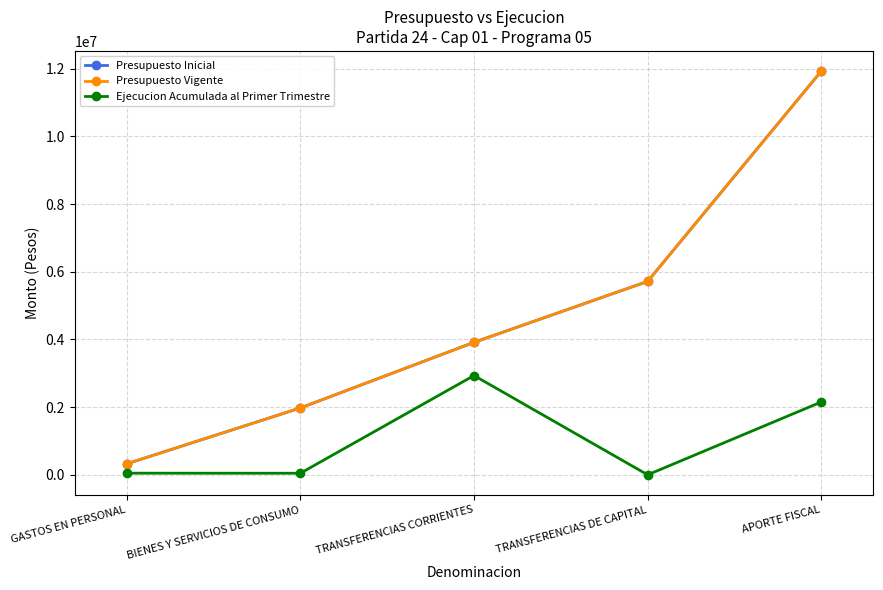

What is the total value across all series at GASTOS EN PERSONAL?

696946